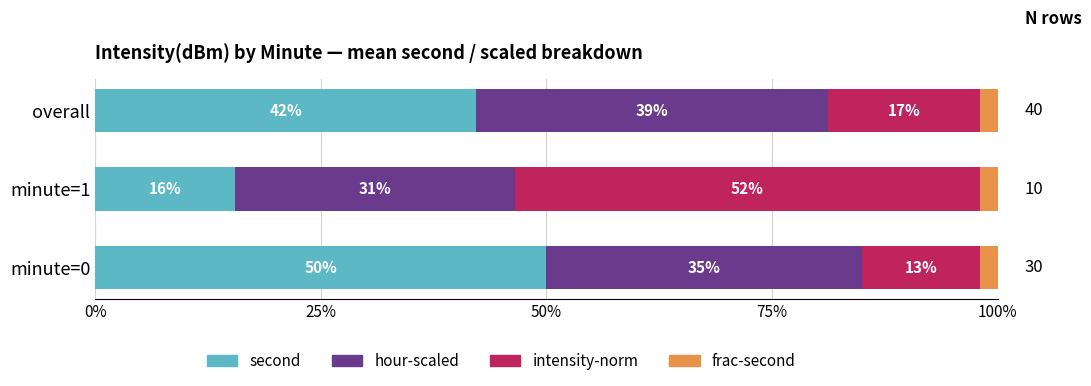

The value of second at minute=1 is 15.5. True or false?

True